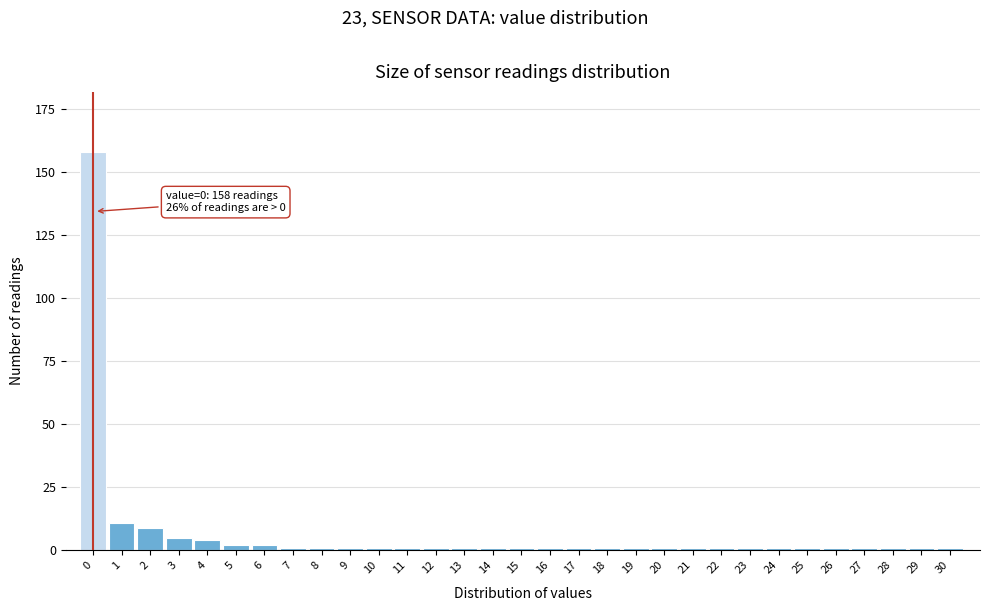

The value at 0 is 158. True or false?

True